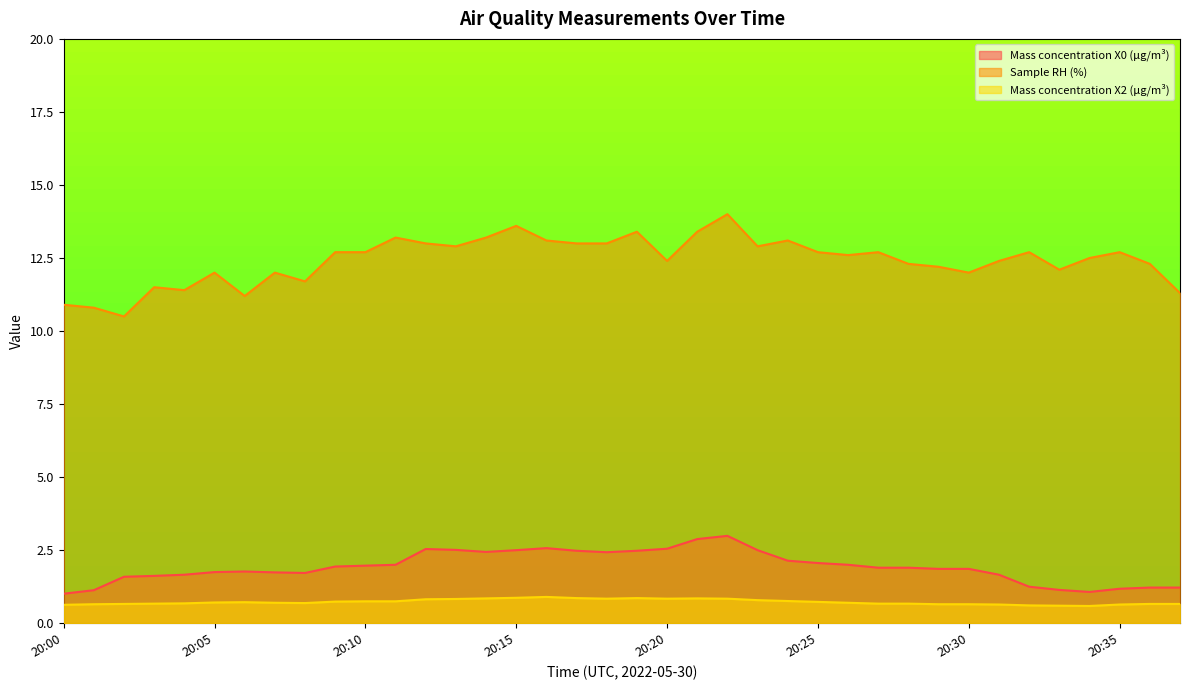

True or false: Sample RH (%) and Mass concentration X2 (μg/m³) cross at least once.

False